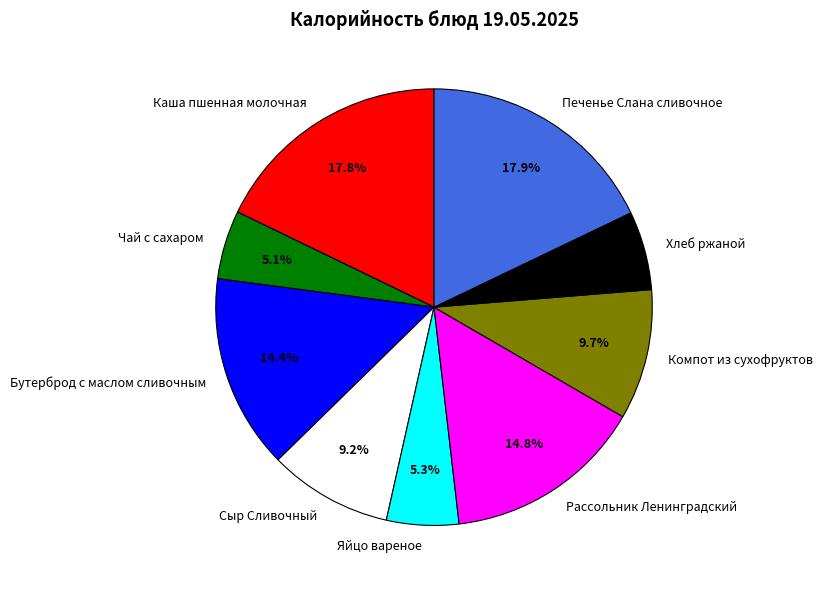

What is the ratio of the value at Сыр Сливочный to the value at Хлеб ржаной?

1.6